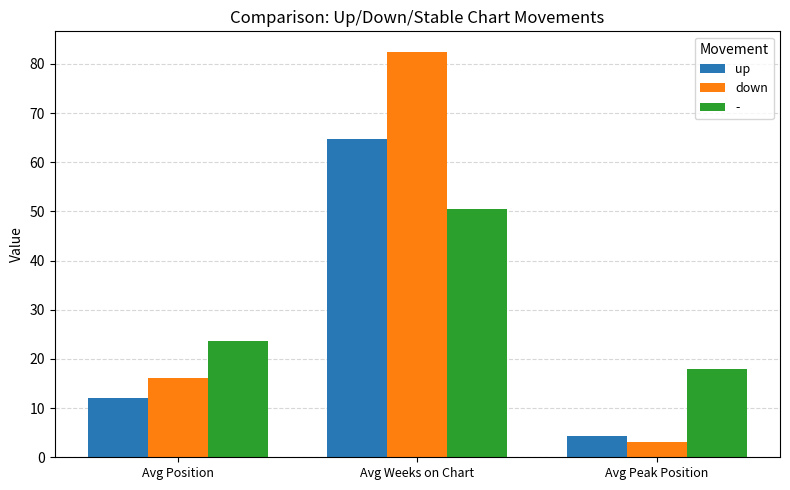

The value of down at Avg Peak Position is 3.2. True or false?

True